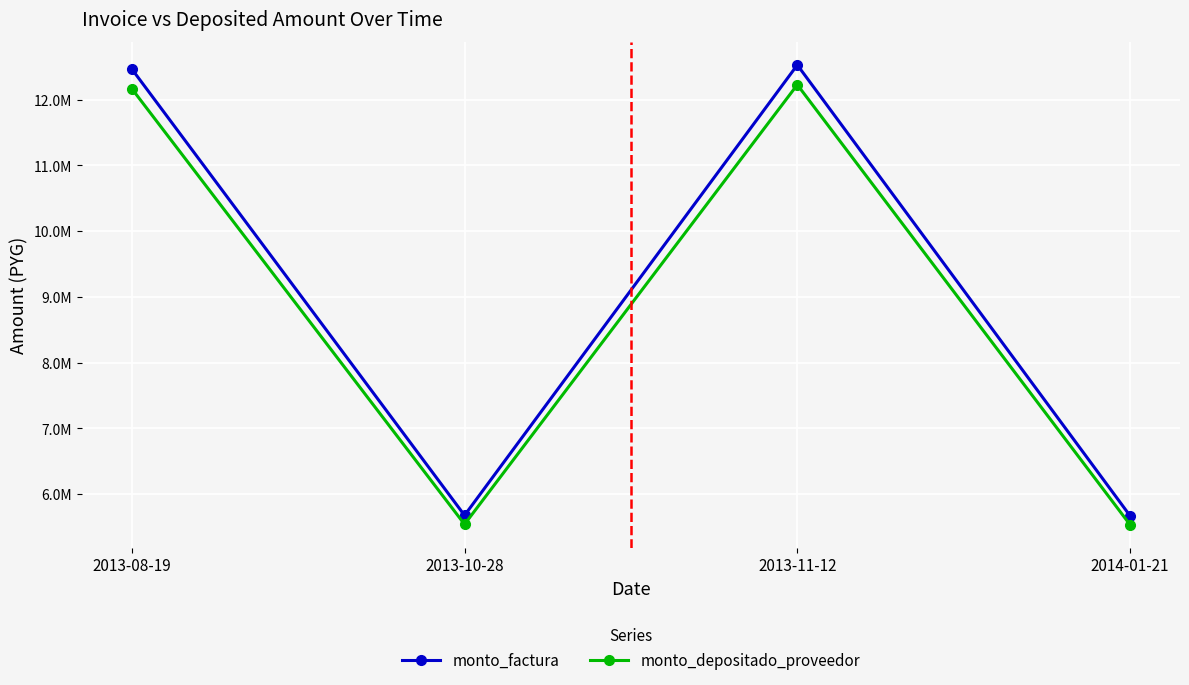

At how many categories does at least one series exceed 6818826?

2